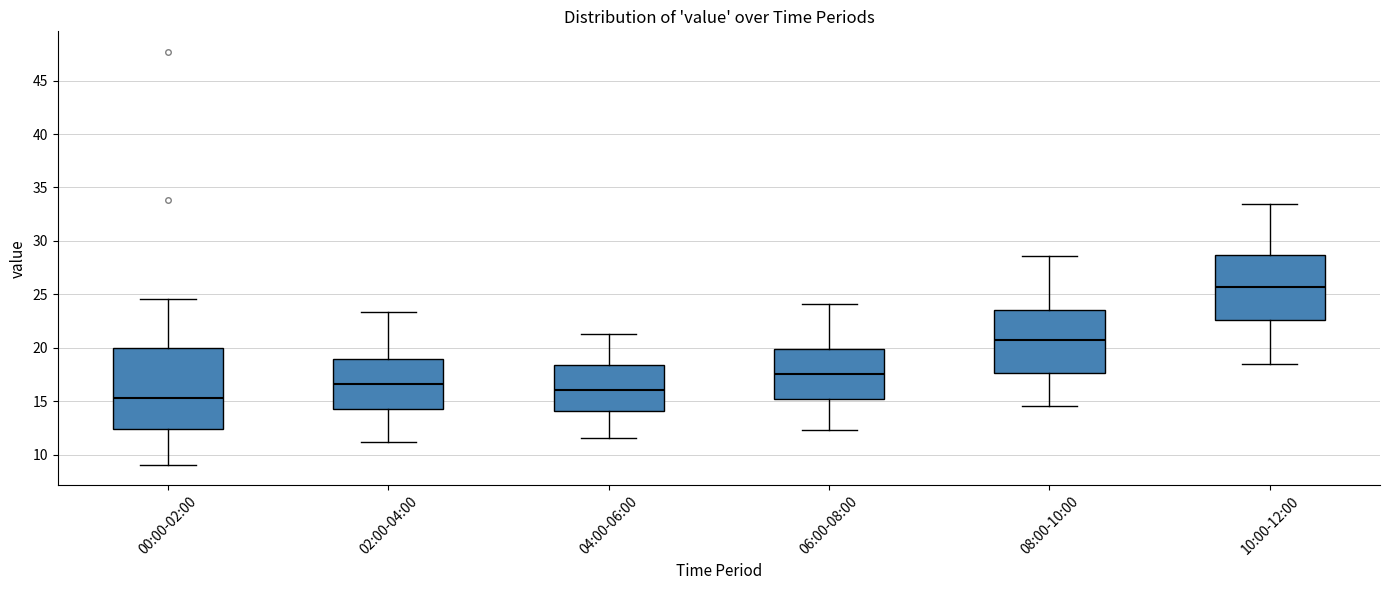

Where is the upper edge of the box for 02:00-04:00 on the y-axis? The values are not printed on the chart, so give them approximately, as read against the axis.

19.0